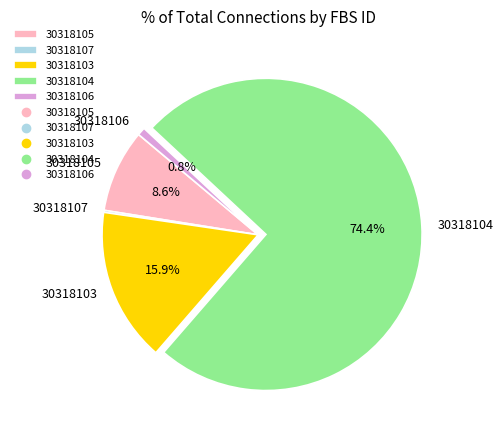

Is the sum of 30318103 and 30318104 greater than half?

Yes